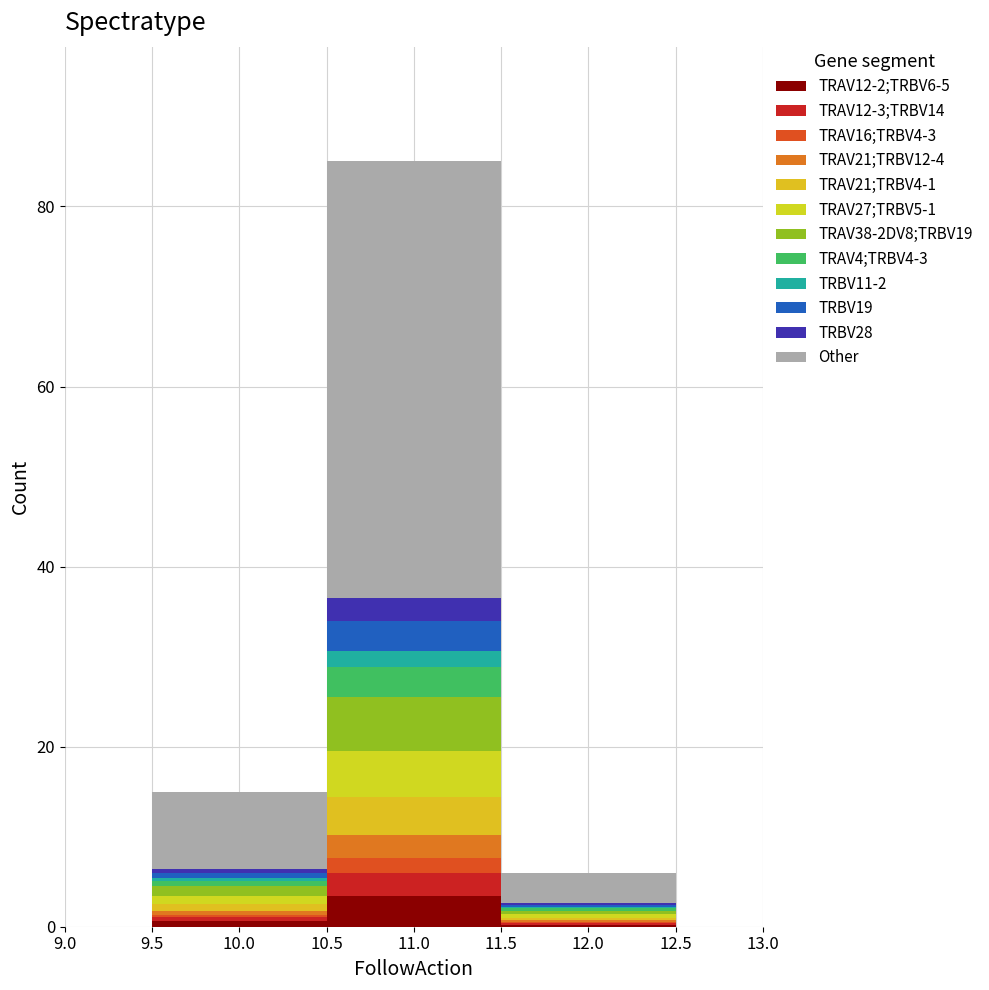

Which range on the x-axis has the tallest stacked bar (by total height)?

10.5 to 11.5